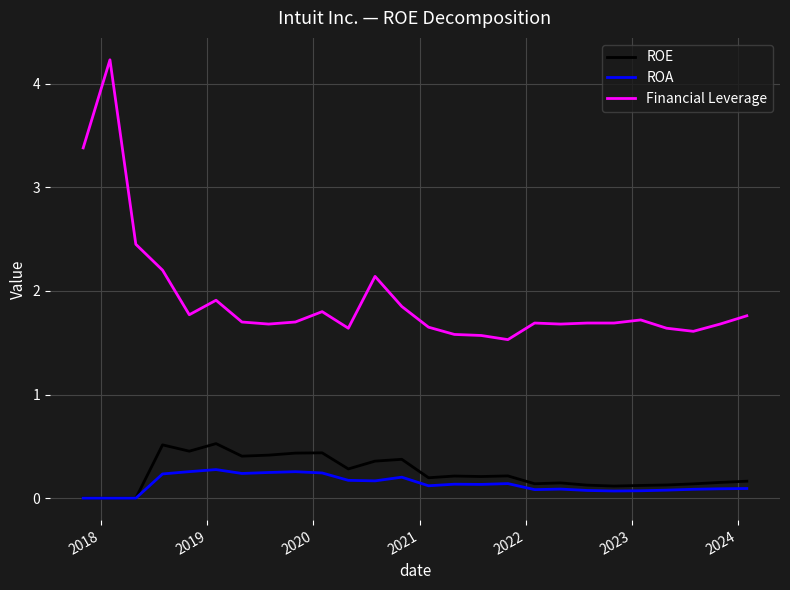

True or false: ROA and Financial Leverage cross at least once.

False